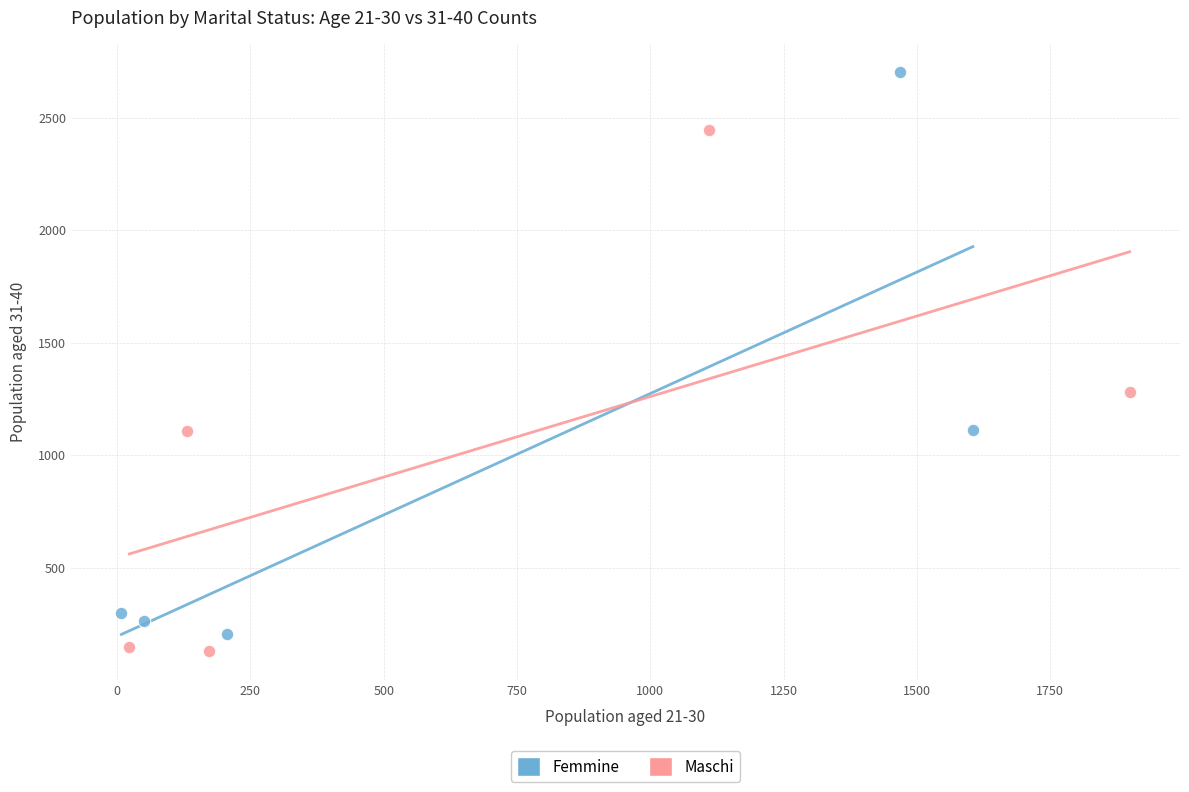

What are all the series names shown in the legend?

Femmine, Maschi